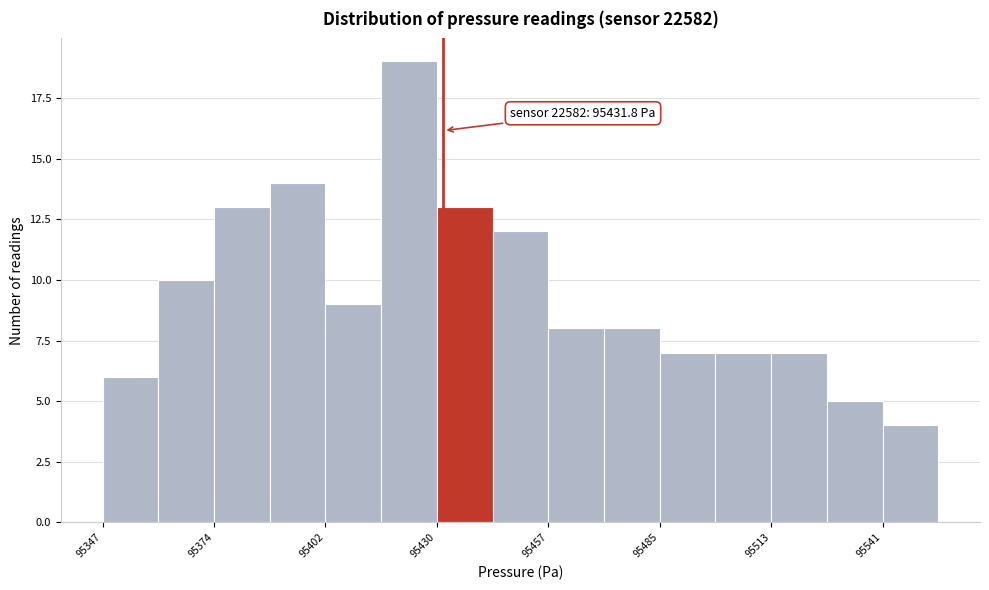

Read against the x-axis, roughly where is the centre of the tallest bar?

95425